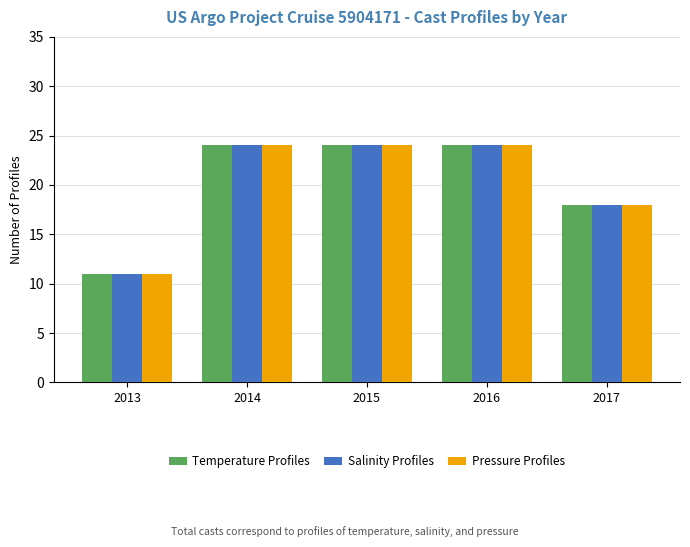

Is it true that Temperature Profiles equals 24 at 2014?

True